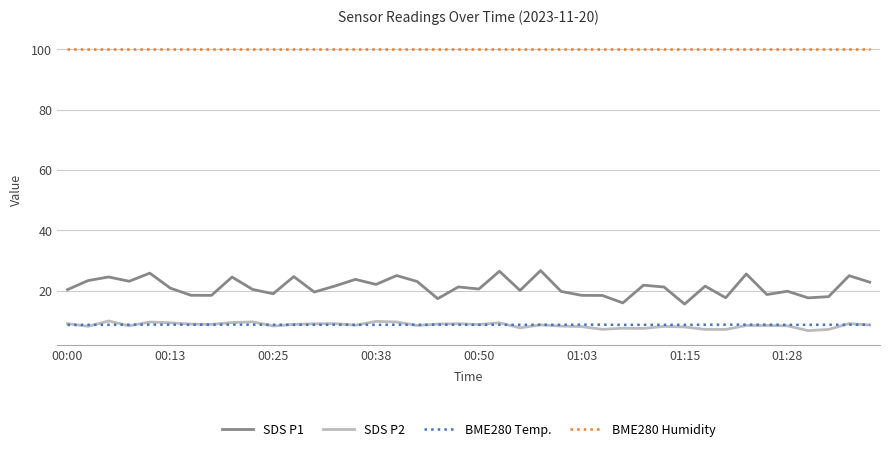

Rank the series by their maximum value, from highest to lowest.

BME280 Humidity, SDS P1, SDS P2, BME280 Temp.